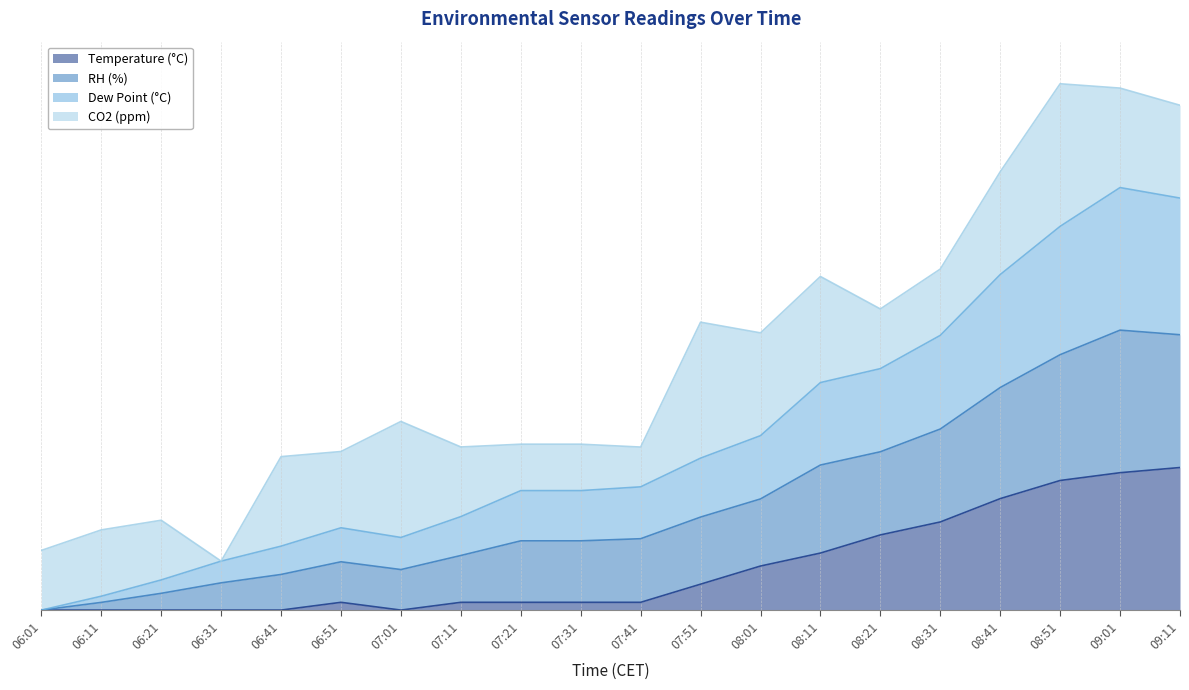

Does the chart have visible grid lines?

Yes